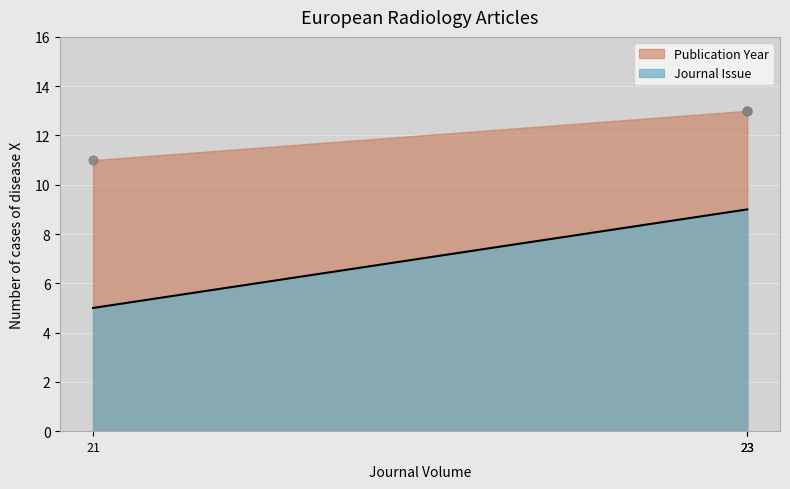

What are all the series names shown in the legend?

Journal Issue, Publication Year